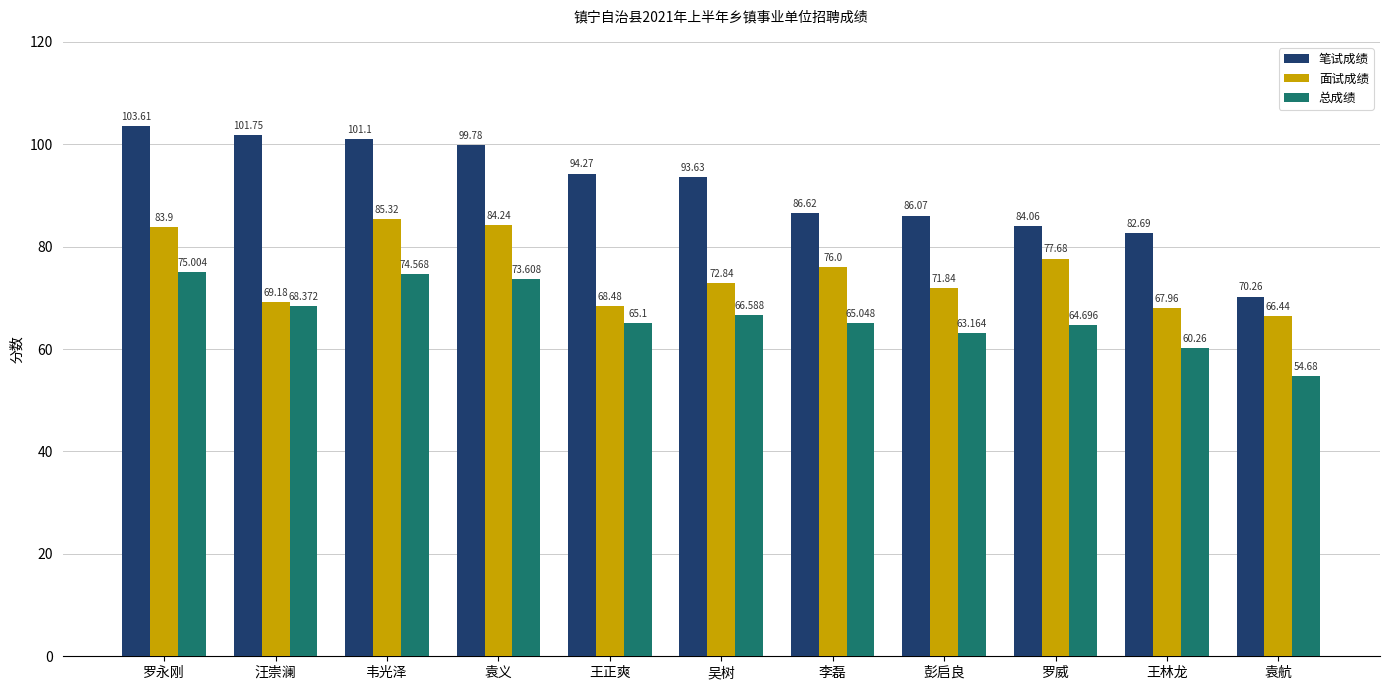

Which category has the lowest value in the 面试成绩 series?

袁航